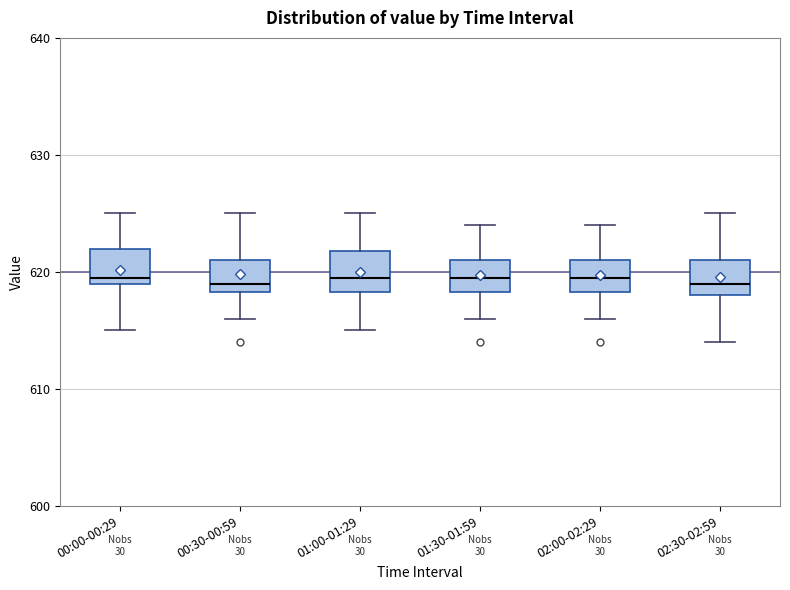

Reading left to right, transcribe this box plot: for each box, give where its median line is, the range the box spans, and where its two whiskers end, as read against the y-axis. The values are not printed on the chart, so give them approximately, as read against the axis.

00:00-00:29: median 620, box 619 to 622, whiskers 615 to 625
00:30-00:59: median 619, box 618 to 621, whiskers 616 to 625
01:00-01:29: median 620, box 618 to 622, whiskers 615 to 625
01:30-01:59: median 620, box 618 to 621, whiskers 616 to 624
02:00-02:29: median 620, box 618 to 621, whiskers 616 to 624
02:30-02:59: median 619, box 618 to 621, whiskers 614 to 625